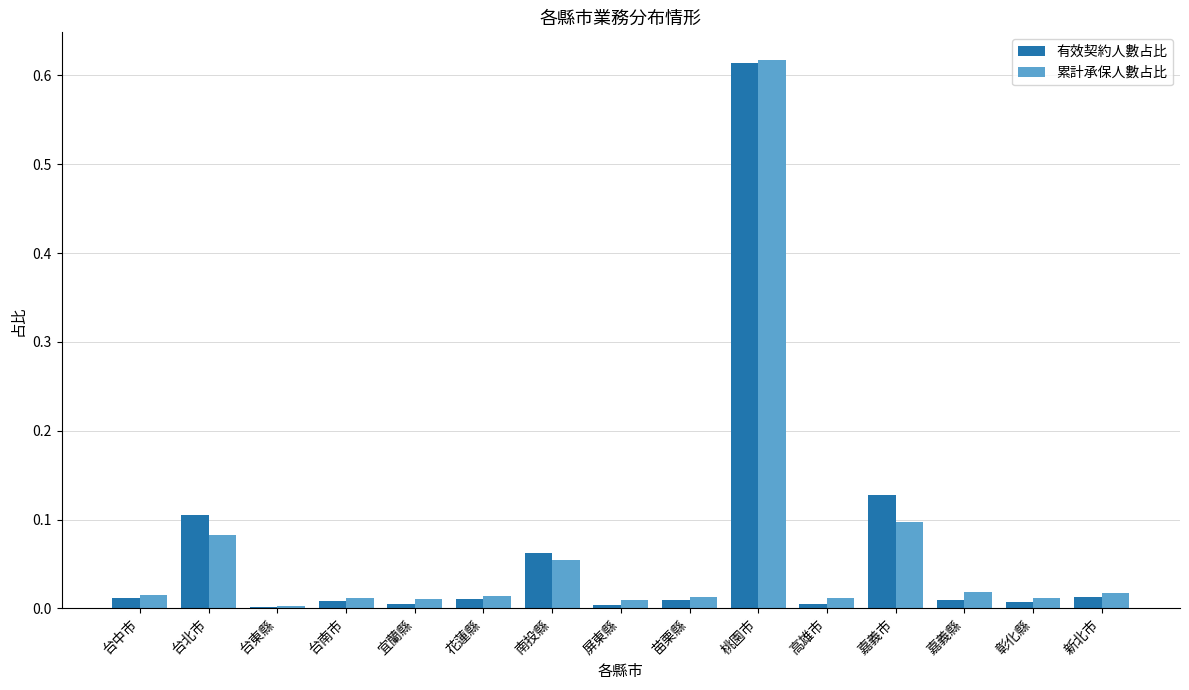

Between 台東縣 and 嘉義市, which series saw the biggest shift?

有效契約人數占比